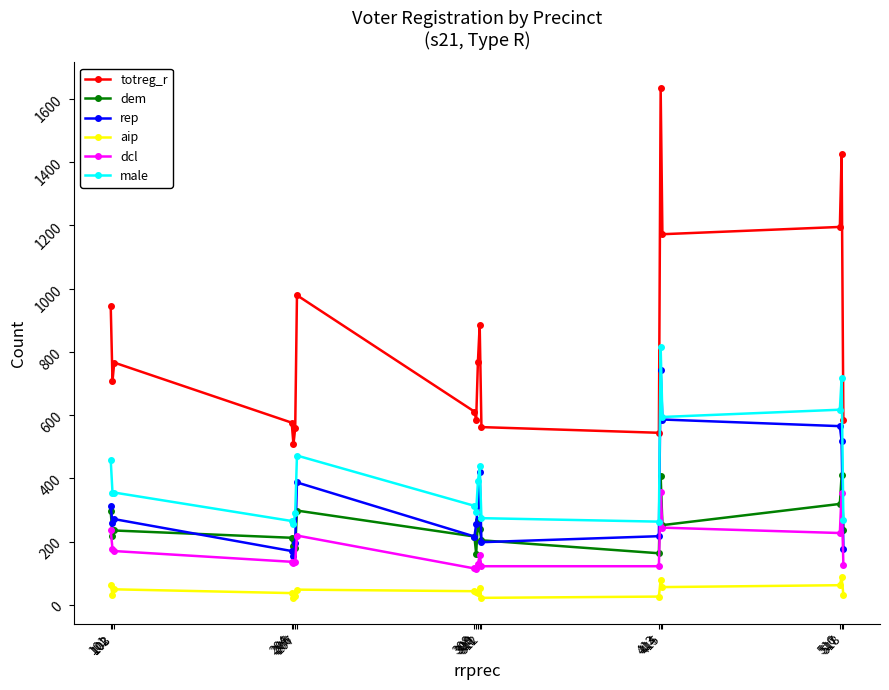

Is it true that male equals 996 at 415?

False